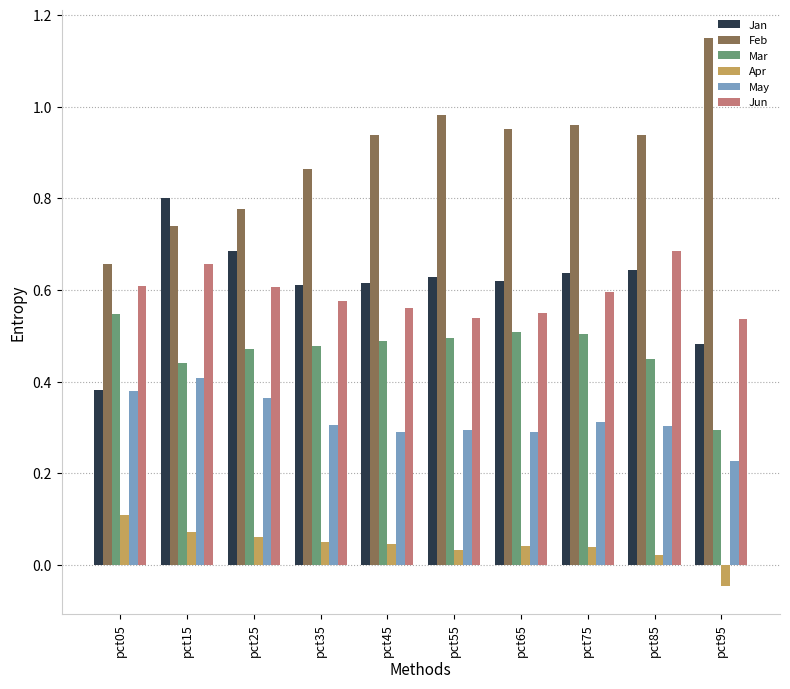

Rank the series at pct45 from lowest to highest value.

Apr, May, Mar, Jun, Jan, Feb